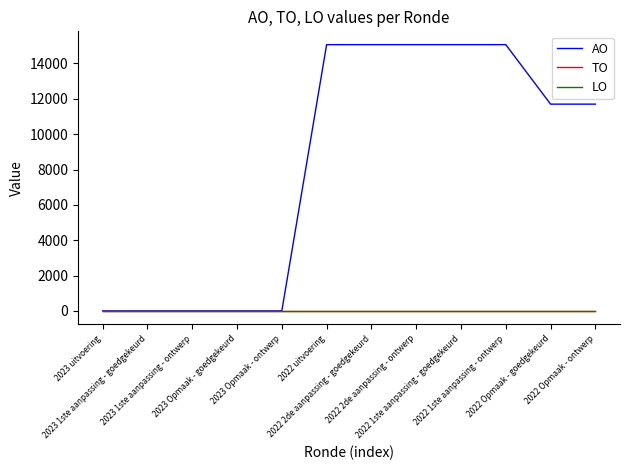

Does the chart display data point markers on the line(s)?

No